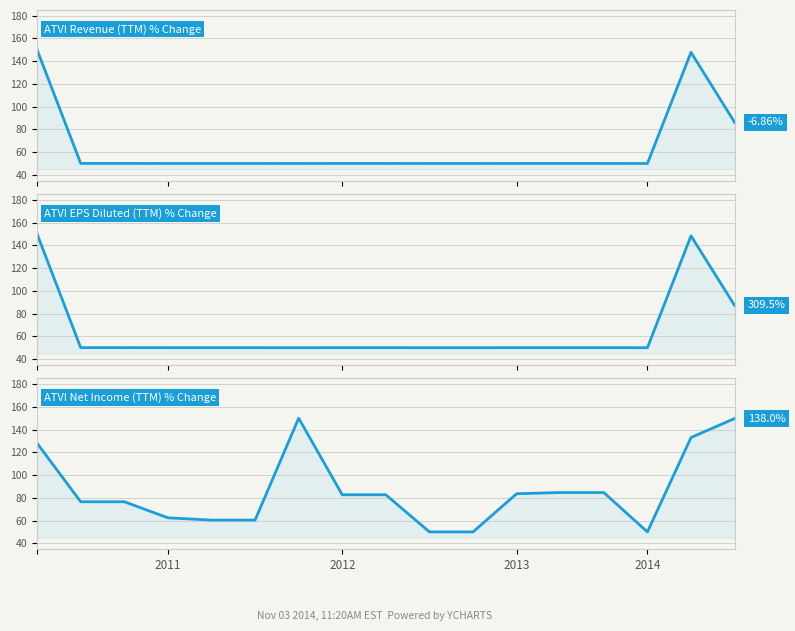

What is the maximum value shown in the chart?

150.0